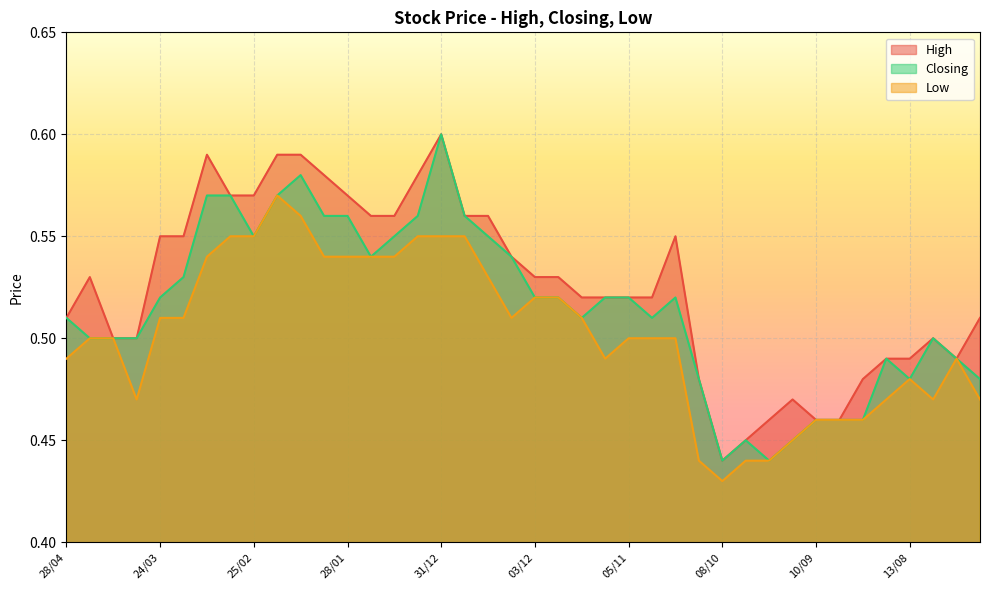

What is the label of the 8th point from the right?

10/09